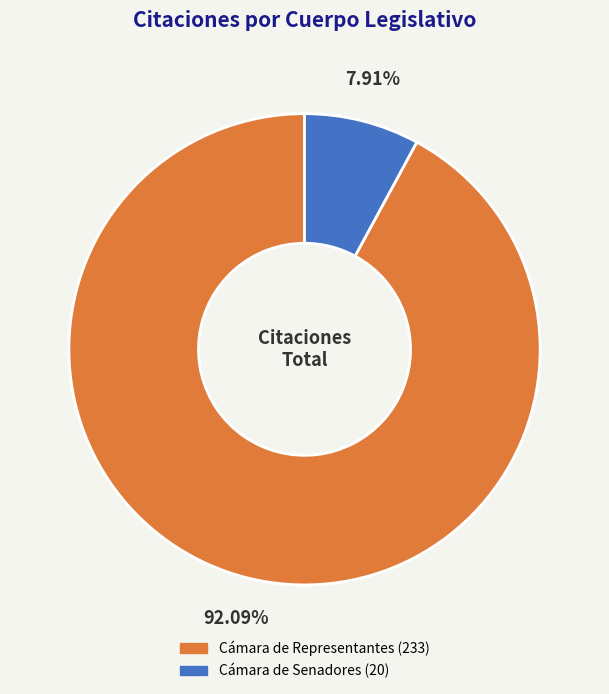

To the nearest percent, what is the difference between the Cámara de Senadores and Cámara de Representantes slice percentages?

84%